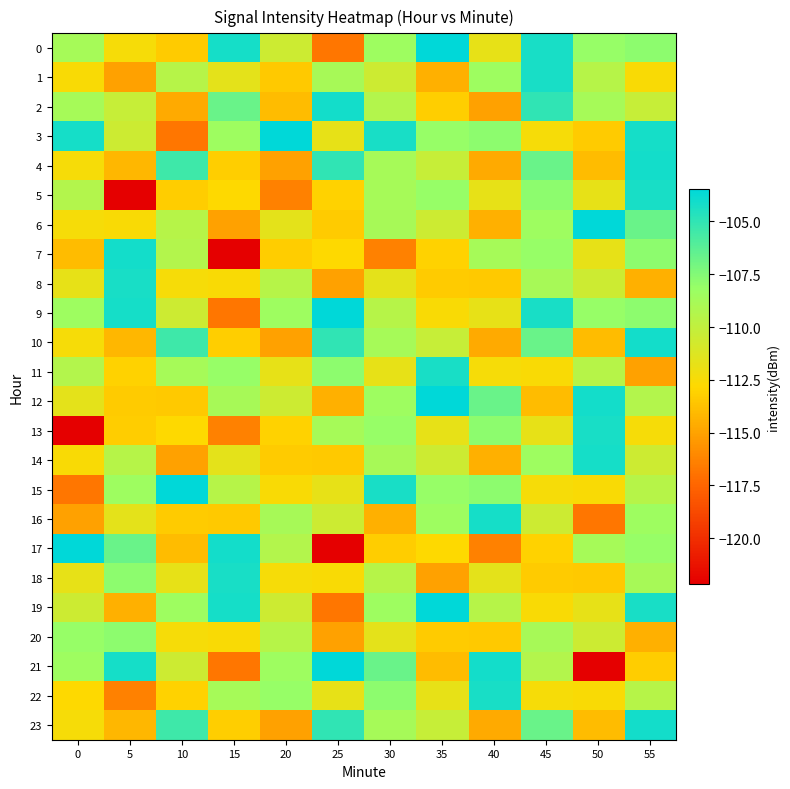

Reading left to right, extract all data points from this chart.

0: 0=-108.8	5=-112.4	10=-113.4	15=-104.2	20=-110.5	25=-116.8	30=-108.4	35=-103.5	40=-111.8	45=-104.3	50=-108.1	55=-107.8
1: 0=-112.5	5=-115.1	10=-109.5	15=-111.6	20=-113.4	25=-108.8	30=-110.6	35=-114.4	40=-108.4	45=-104.3	50=-109.5	55=-112.5
2: 0=-108.8	5=-110.2	10=-114.7	15=-106.7	20=-113.9	25=-104.1	30=-109.3	35=-113.2	40=-115.1	45=-105.0	50=-108.8	55=-110.2
3: 0=-104.2	5=-110.5	10=-116.8	15=-108.4	20=-103.5	25=-111.8	30=-104.3	35=-108.1	40=-107.8	45=-112.4	50=-113.4	55=-104.2
4: 0=-112.4	5=-114.2	10=-105.4	15=-113.2	20=-115.1	25=-105.0	30=-108.8	35=-110.2	40=-114.7	45=-106.7	50=-113.9	55=-104.1
5: 0=-109.3	5=-122.2	10=-113.3	15=-112.8	20=-116.3	25=-113.0	30=-108.8	35=-108.1	40=-111.8	45=-107.8	50=-111.8	55=-104.3
6: 0=-112.4	5=-112.5	10=-109.5	15=-115.1	20=-111.6	25=-113.4	30=-108.8	35=-110.6	40=-114.4	45=-108.4	50=-103.5	55=-106.7
7: 0=-113.9	5=-104.1	10=-109.3	15=-122.2	20=-113.3	25=-112.8	30=-116.3	35=-113.0	40=-108.8	45=-108.1	50=-111.8	55=-107.8
8: 0=-111.8	5=-104.3	10=-112.4	15=-112.5	20=-109.5	25=-115.1	30=-111.6	35=-113.4	40=-113.4	45=-108.8	50=-110.6	55=-114.4
9: 0=-108.4	5=-104.2	10=-110.5	15=-116.8	20=-108.4	25=-103.5	30=-109.5	35=-112.5	40=-111.8	45=-104.3	50=-108.1	55=-107.8
10: 0=-112.4	5=-114.2	10=-105.4	15=-113.2	20=-115.1	25=-105.0	30=-108.8	35=-110.2	40=-114.7	45=-106.7	50=-113.9	55=-104.1
11: 0=-109.3	5=-113.0	10=-108.8	15=-108.1	20=-111.8	25=-107.8	30=-111.8	35=-104.3	40=-112.4	45=-112.5	50=-109.5	55=-115.1
12: 0=-111.6	5=-113.4	10=-113.4	15=-108.8	20=-110.6	25=-114.4	30=-108.4	35=-103.5	40=-106.7	45=-113.9	50=-104.1	55=-109.3
13: 0=-122.2	5=-113.3	10=-112.8	15=-116.3	20=-113.0	25=-108.8	30=-108.1	35=-111.8	40=-107.8	45=-111.8	50=-104.3	55=-112.4
14: 0=-112.5	5=-109.5	10=-115.1	15=-111.6	20=-113.4	25=-113.4	30=-108.8	35=-110.6	40=-114.4	45=-108.4	50=-104.2	55=-110.5
15: 0=-116.8	5=-108.4	10=-103.5	15=-109.5	20=-112.5	25=-111.8	30=-104.3	35=-108.1	40=-107.8	45=-112.4	50=-112.5	55=-109.5
16: 0=-115.1	5=-111.6	10=-113.4	15=-113.4	20=-108.8	25=-110.6	30=-114.4	35=-108.4	40=-104.2	45=-110.5	50=-116.8	55=-108.4
17: 0=-103.5	5=-106.7	10=-113.9	15=-104.1	20=-109.3	25=-122.2	30=-113.3	35=-112.8	40=-116.3	45=-113.0	50=-108.8	55=-108.1
18: 0=-111.8	5=-107.8	10=-111.8	15=-104.3	20=-112.4	25=-112.5	30=-109.5	35=-115.1	40=-111.6	45=-113.4	50=-113.4	55=-108.8
19: 0=-110.6	5=-114.4	10=-108.4	15=-104.2	20=-110.5	25=-116.8	30=-108.4	35=-103.5	40=-109.5	45=-112.5	50=-111.8	55=-104.3
20: 0=-108.1	5=-107.8	10=-112.4	15=-112.5	20=-109.5	25=-115.1	30=-111.6	35=-113.4	40=-113.4	45=-108.8	50=-110.6	55=-114.4
21: 0=-108.4	5=-104.2	10=-110.5	15=-116.8	20=-108.4	25=-103.5	30=-106.7	35=-113.9	40=-104.1	45=-109.3	50=-122.2	55=-113.3
22: 0=-112.8	5=-116.3	10=-113.0	15=-108.8	20=-108.1	25=-111.8	30=-107.8	35=-111.8	40=-104.3	45=-112.4	50=-112.5	55=-109.5
23: 0=-112.4	5=-114.2	10=-105.4	15=-113.2	20=-115.1	25=-105.0	30=-108.8	35=-110.2	40=-114.7	45=-106.7	50=-113.9	55=-104.1